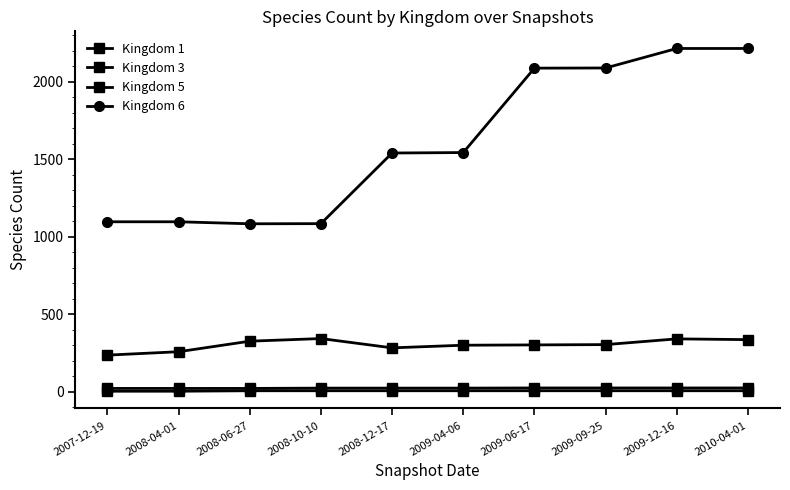

The value of Kingdom 6 at 2008-12-17 is 2312. True or false?

False